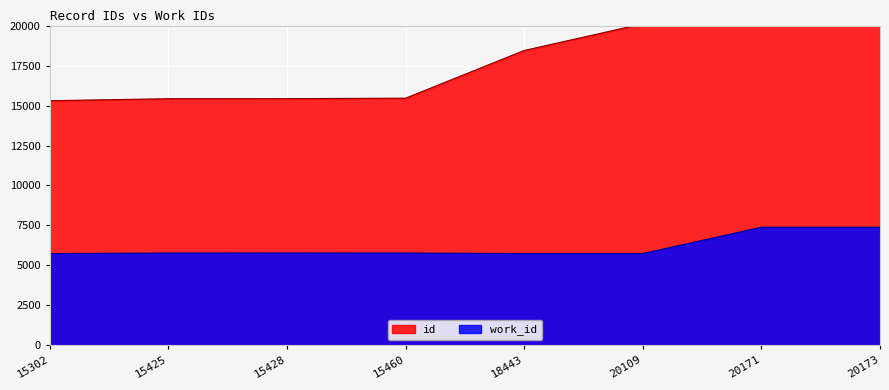

Is it true that work_id equals 9724 at 15460?

False